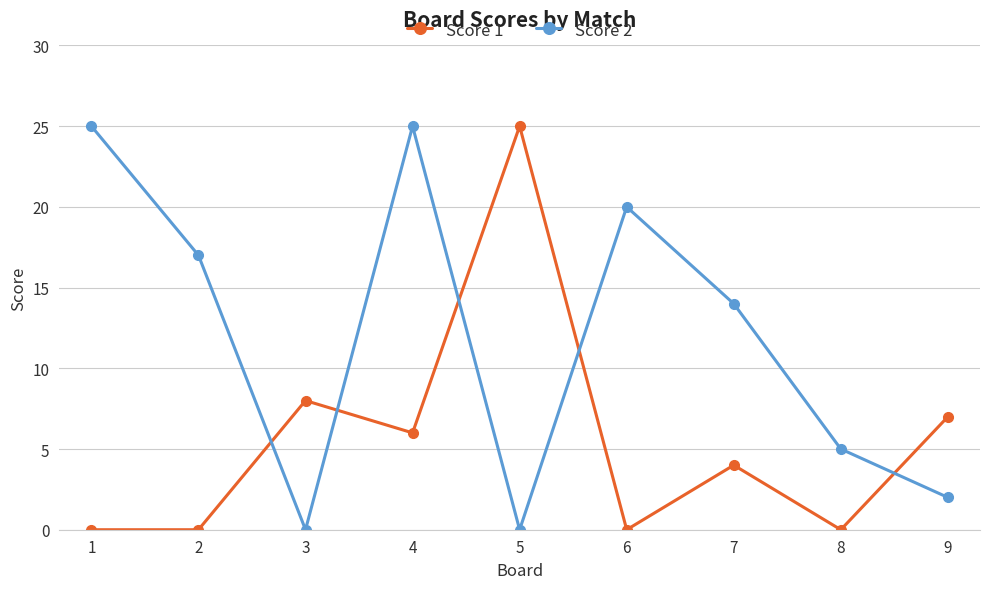

How many interior local valleys does the Score 2 series have?

2